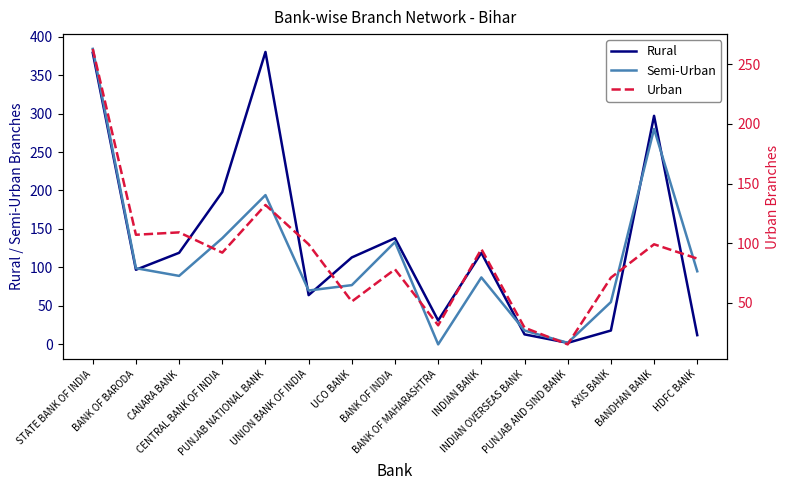

At which category is the sum across all series the highest?

STATE BANK OF INDIA